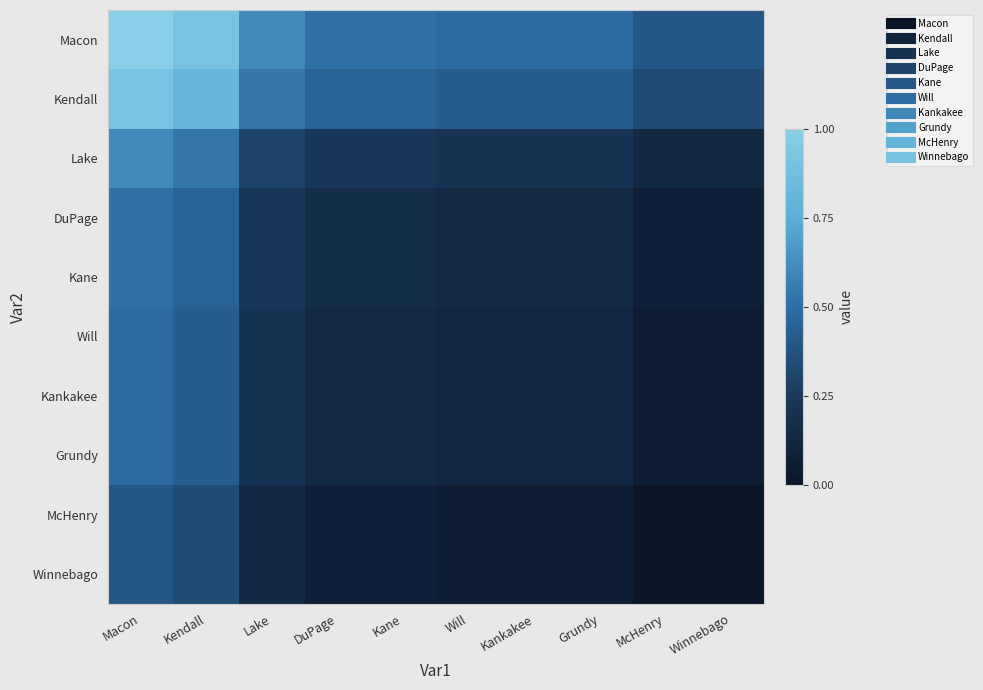

List the series in order of their peak value, highest first.

Macon, Kendall, Lake, DuPage, Kane, Will, Kankakee, Grundy, McHenry, Winnebago